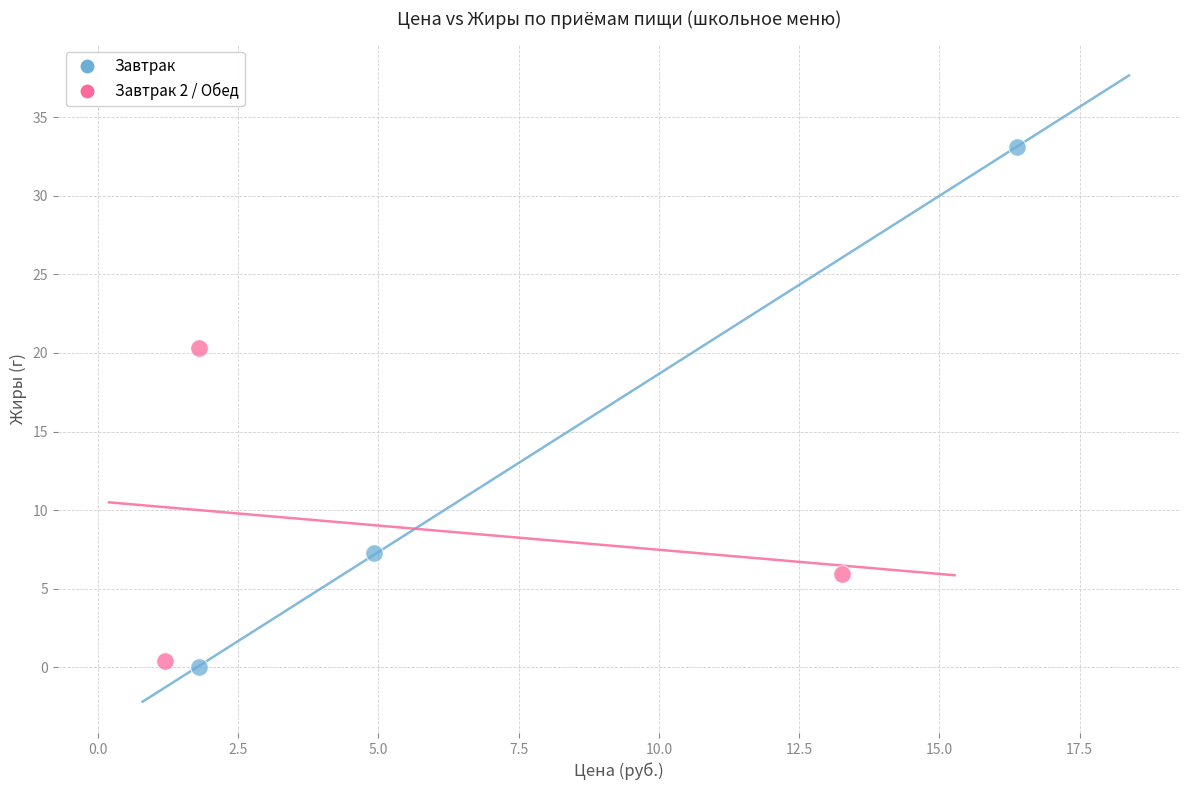

Which series has the largest Y range (max minus min)?

Завтрак